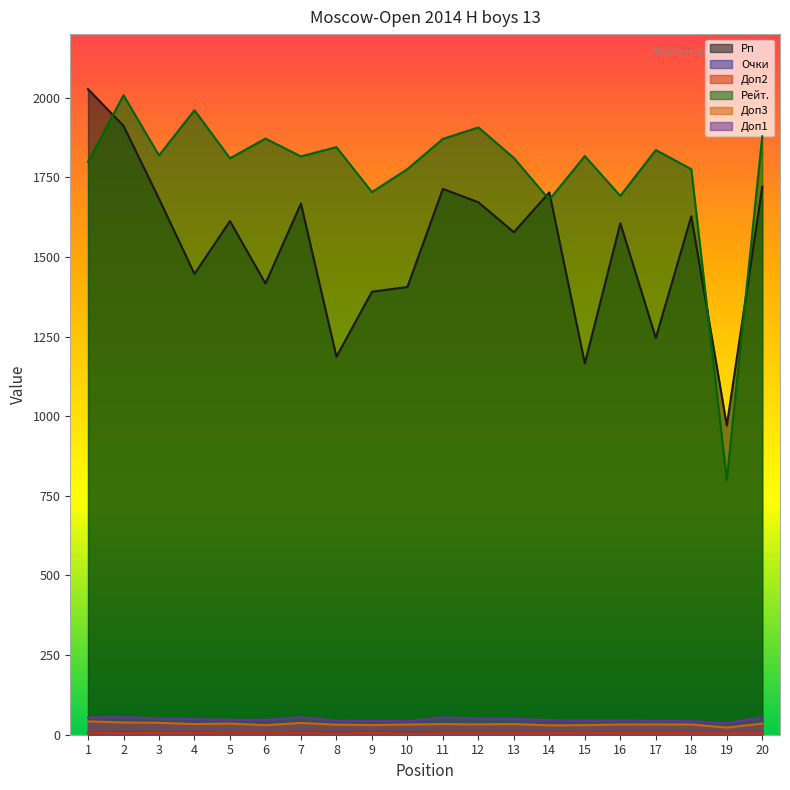

The value of Рейт. at 8 is 1845.0. True or false?

True